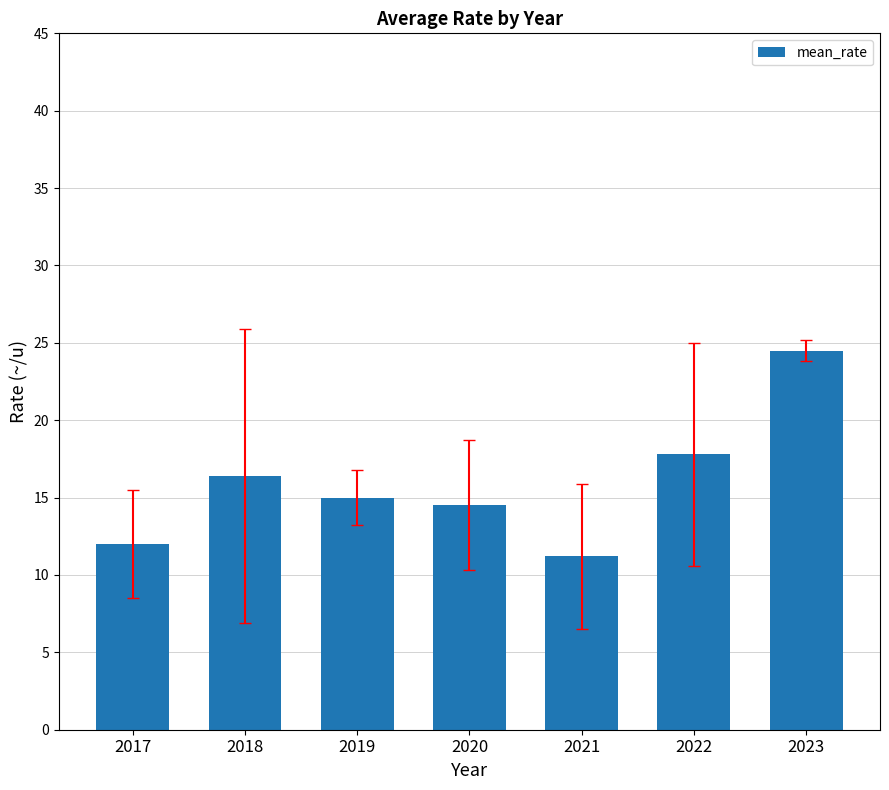

Read the value at 2022.

17.8